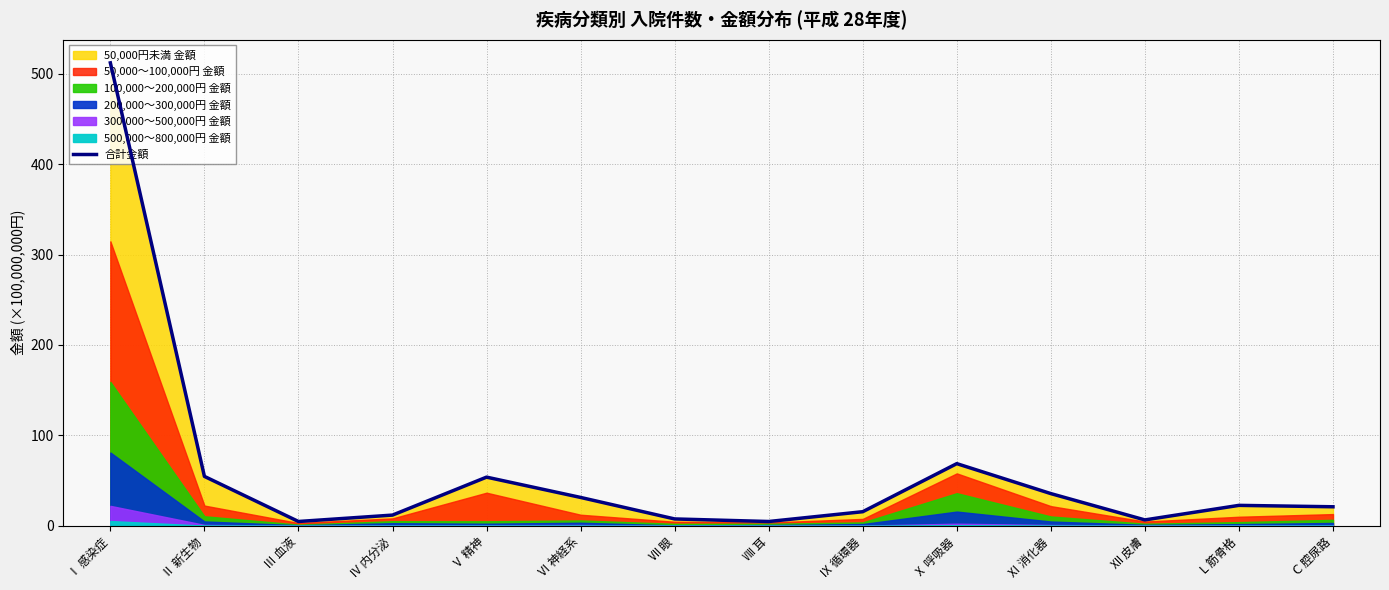

Rank the categories by value from highest to lowest.

Ⅰ 感染症, Ⅹ 呼吸器, Ⅱ 新生物, Ⅴ 精神, Ⅺ 消化器, Ⅵ 神経系, Ⅼ 筋骨格, Ⅽ 腔尿路, Ⅸ 循環器, Ⅳ 内分泌, Ⅶ 眼, Ⅻ 皮膚, Ⅲ 血液, Ⅷ 耳